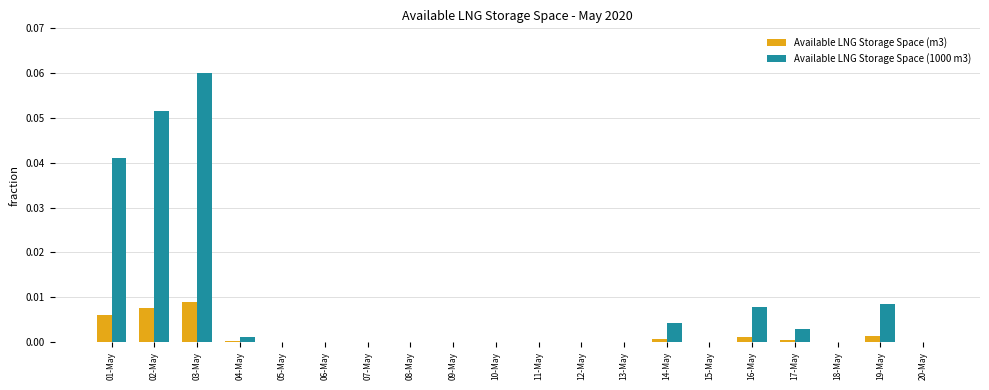

At which label does Available LNG Storage Space (1000 m3) reach its peak?

03-May